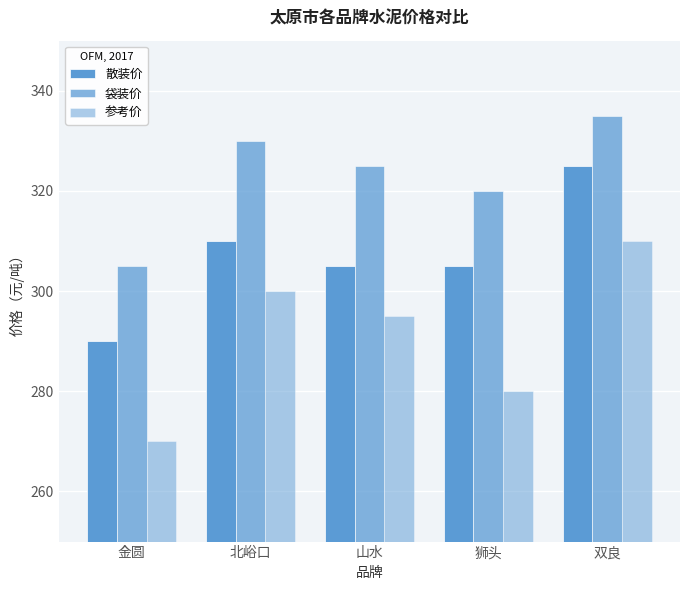

How many bars are there in each group?

3